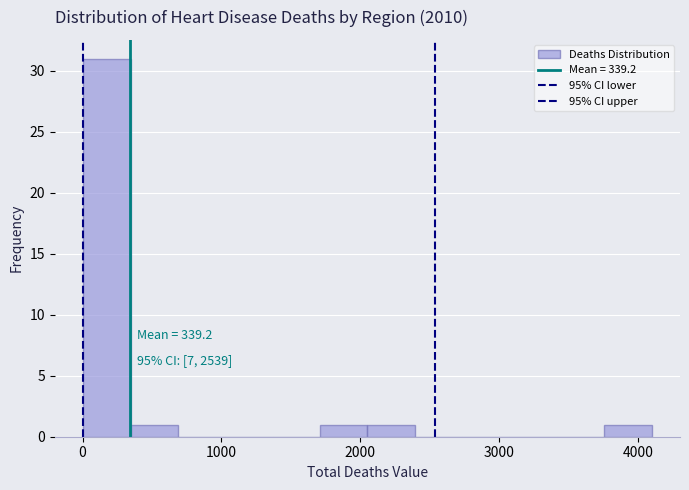

Read against the x-axis, roughly where is the centre of the tallest bar?

200